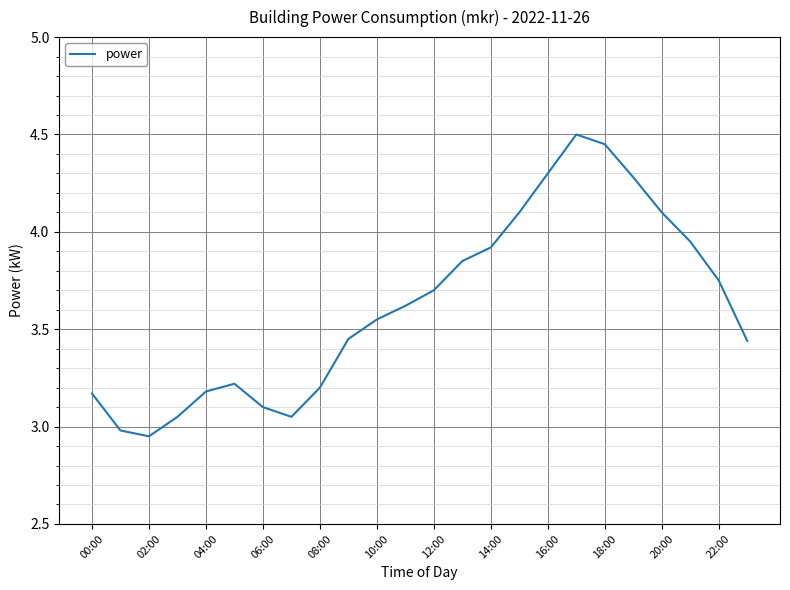

Is this an area chart (filled region under the line)?

No